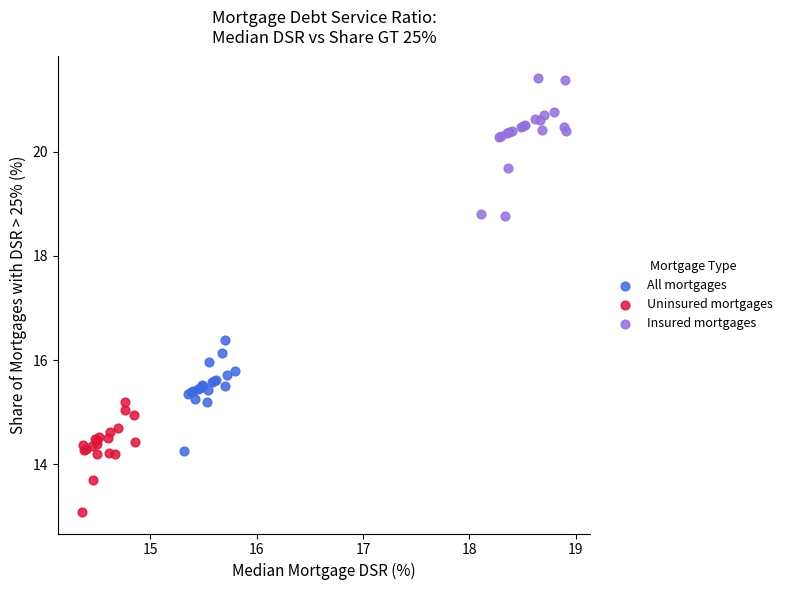

What are all the series names shown in the legend?

All mortgages, Uninsured mortgages, Insured mortgages